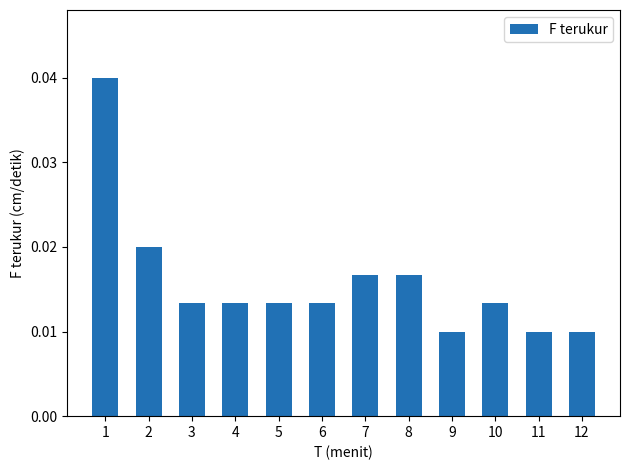

Count the values in the range 0 to 1.

12